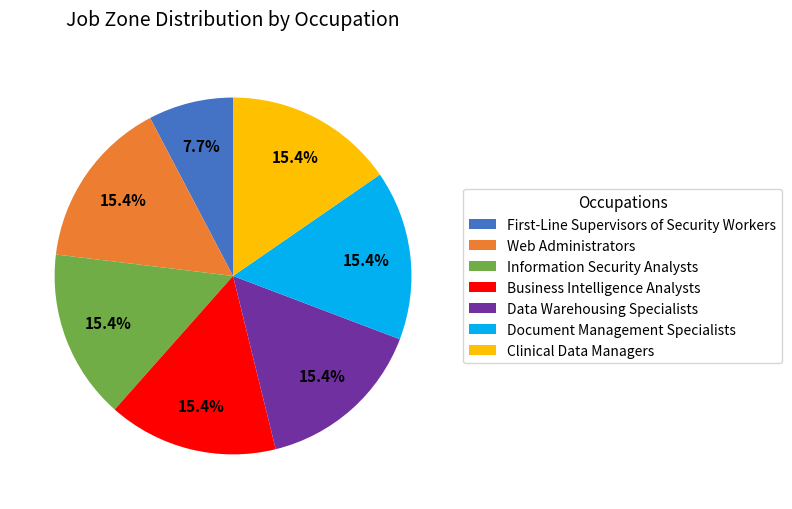

What is the smallest slice in the pie chart?

First-Line Supervisors of Security Workers